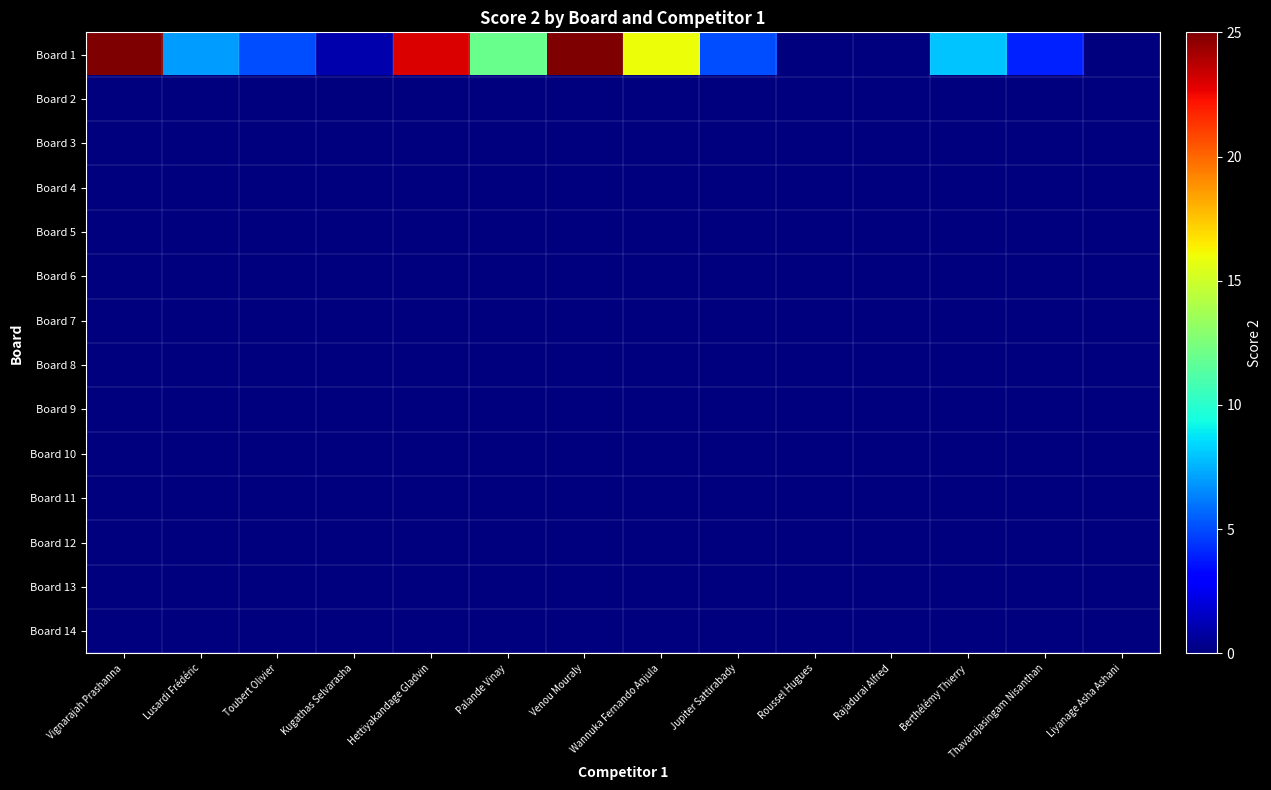

Which series has the largest range (max minus min)?

Board 1